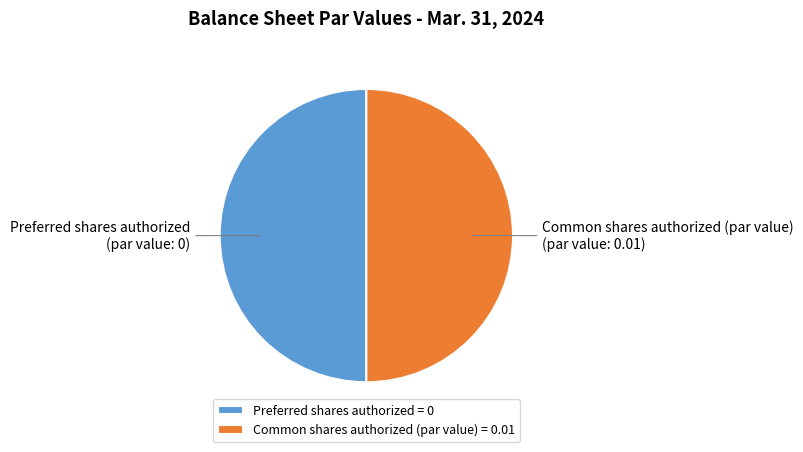

The Preferred shares authorized slice represents 55% of the pie. True or false?

False